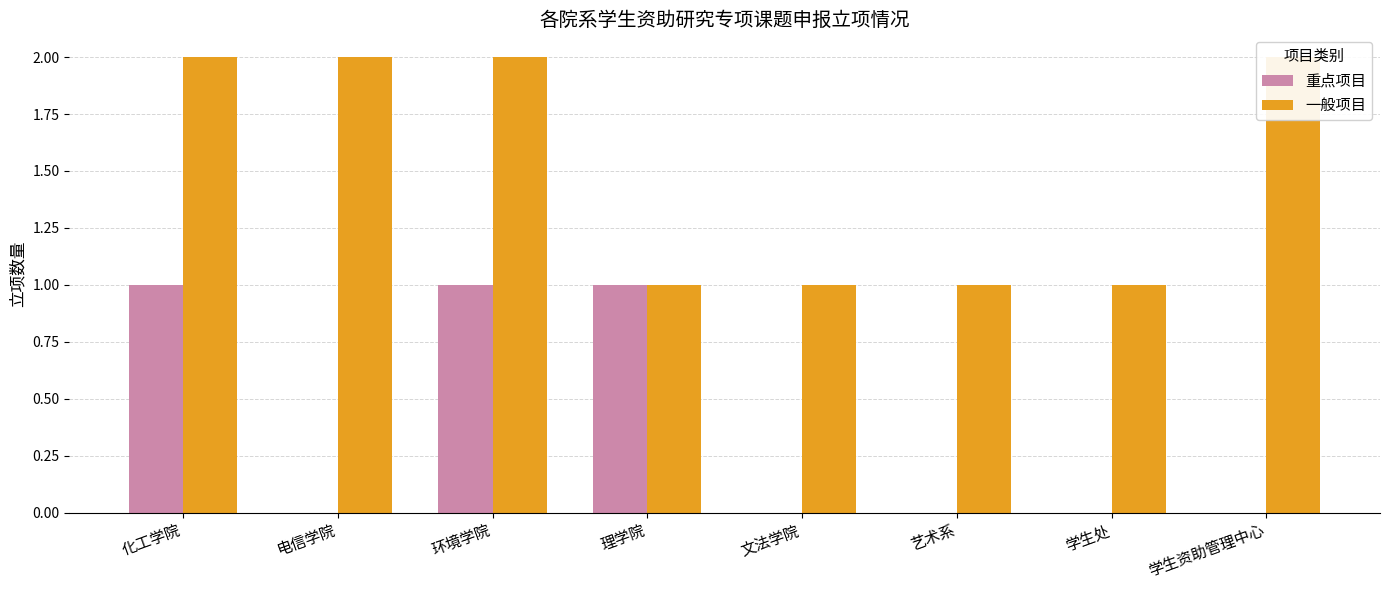

What is the label of the 3rd bar from the left?

环境学院